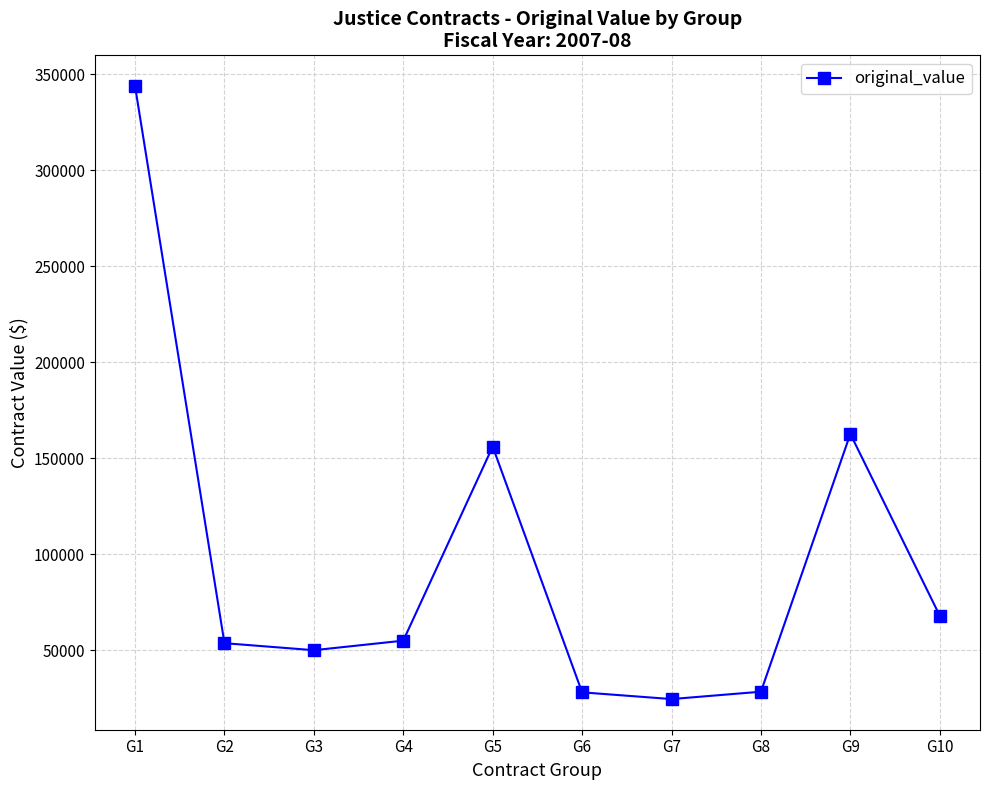

Where does the data first go above 55007?

G1